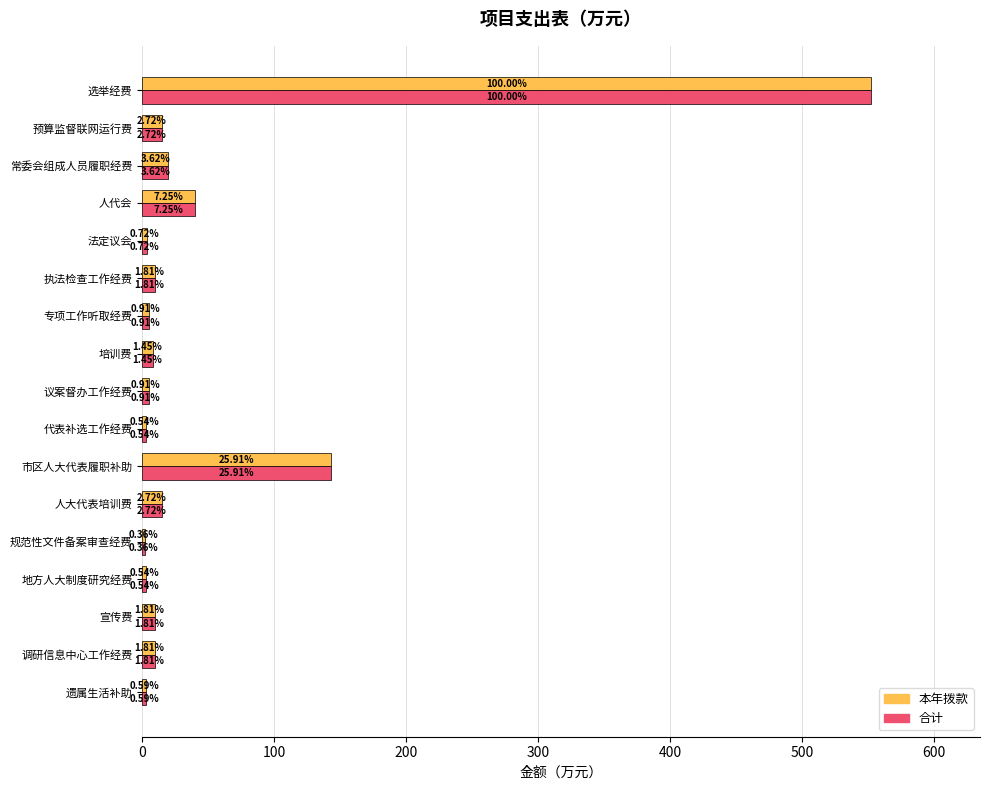

At how many categories does at least one series exceed 187?

1